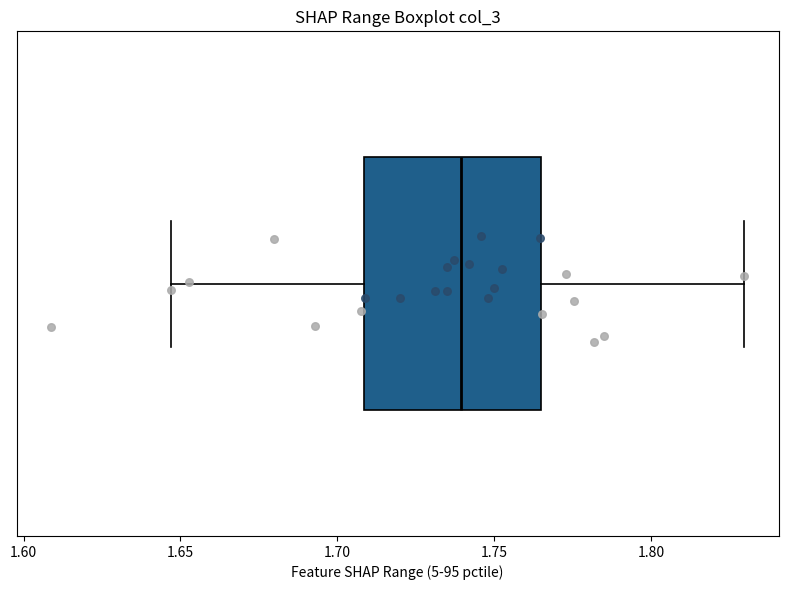

Transcribe this box plot: give where the median line is, the range the box spans, and where the two whiskers end, as read against the x-axis. The values are not printed on the chart, so give them approximately, as read against the axis.

median 1.740, box 1.710 to 1.765, whiskers 1.645 to 1.830